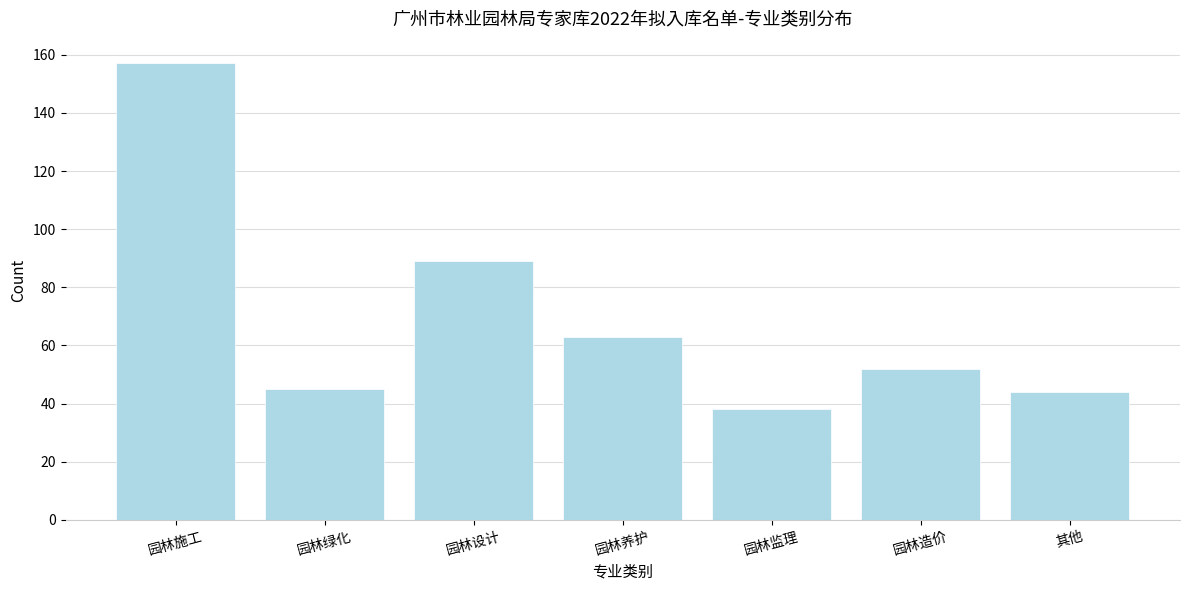

Reading left to right, transcribe all the data shown in this chart.

园林施工=157	园林绿化=45	园林设计=89	园林养护=63	园林监理=38	园林造价=52	其他=44